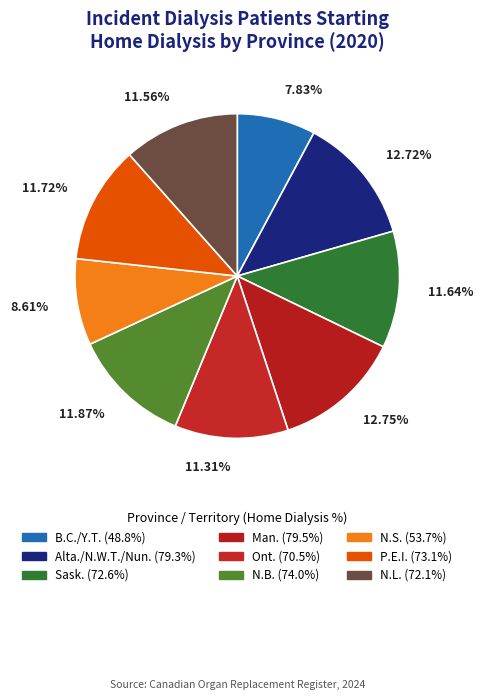

What is the total percentage of N.L. and N.B.?

23.4%